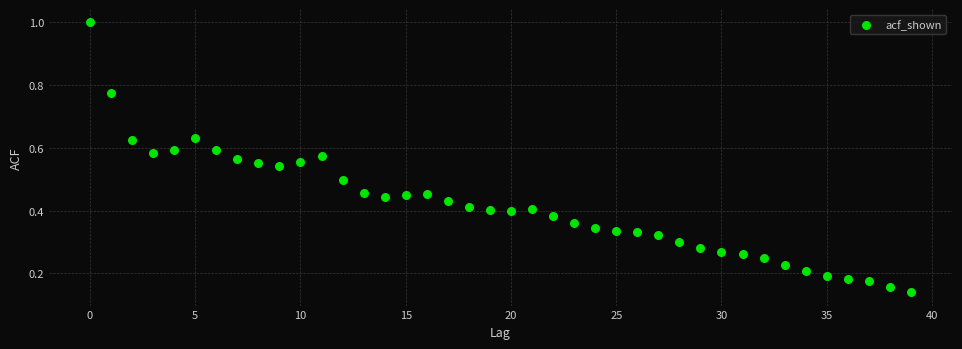

What is the range of Y values (max minus min)?

0.9